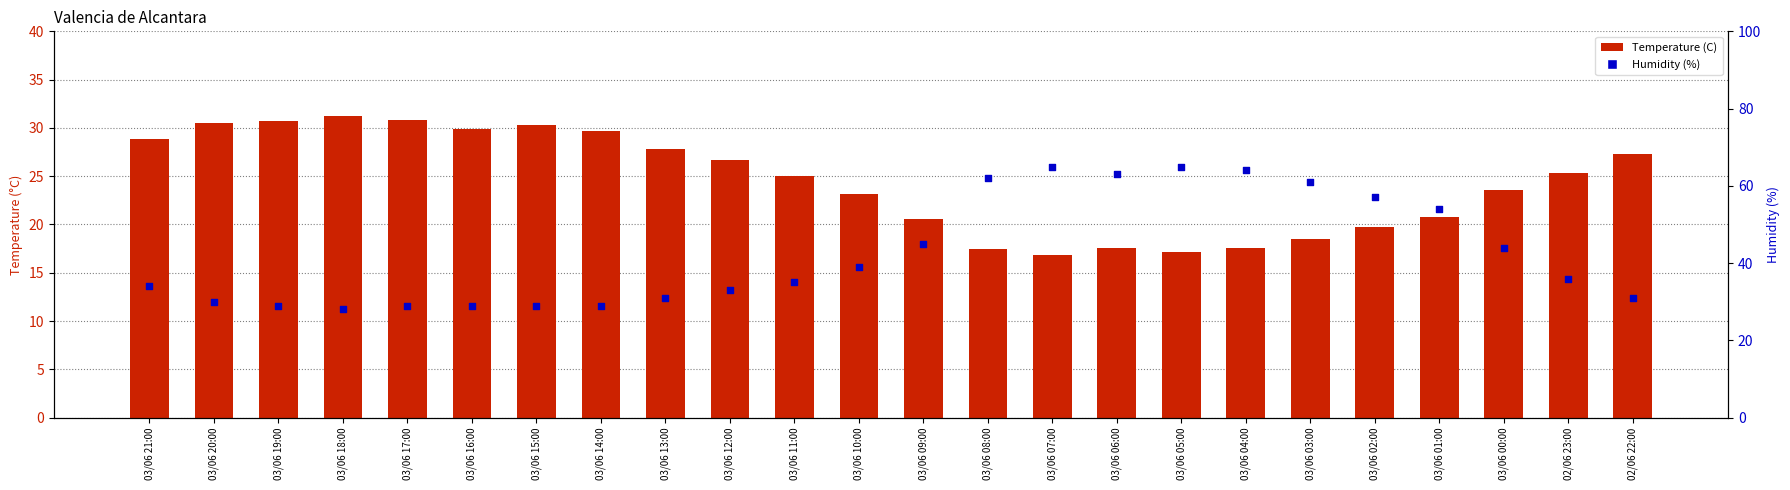

Which series has the largest total across all categories?

Humidity (%)